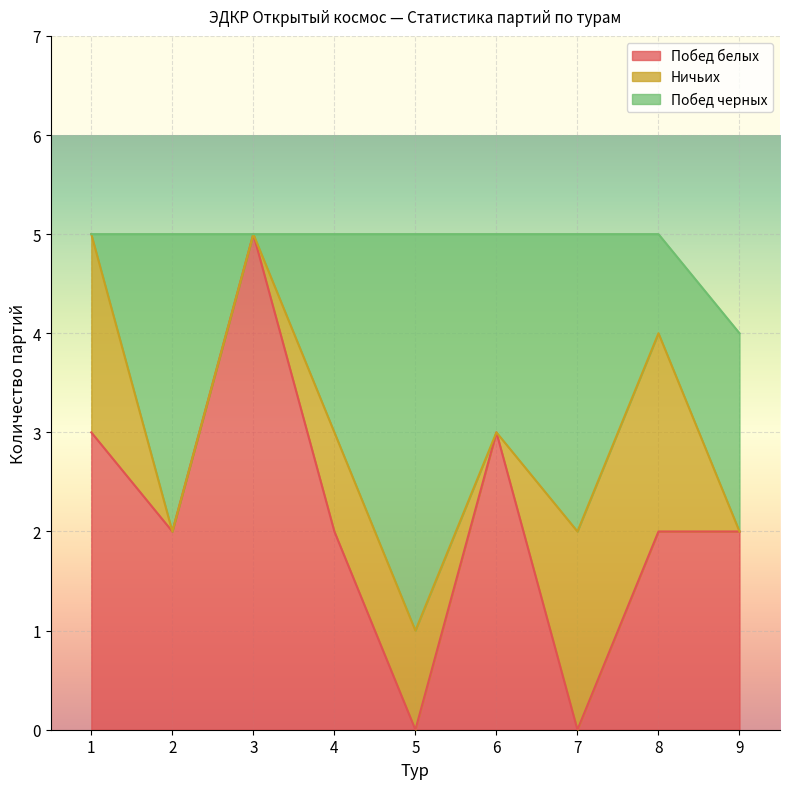

Which category has the lowest value across all series?

5